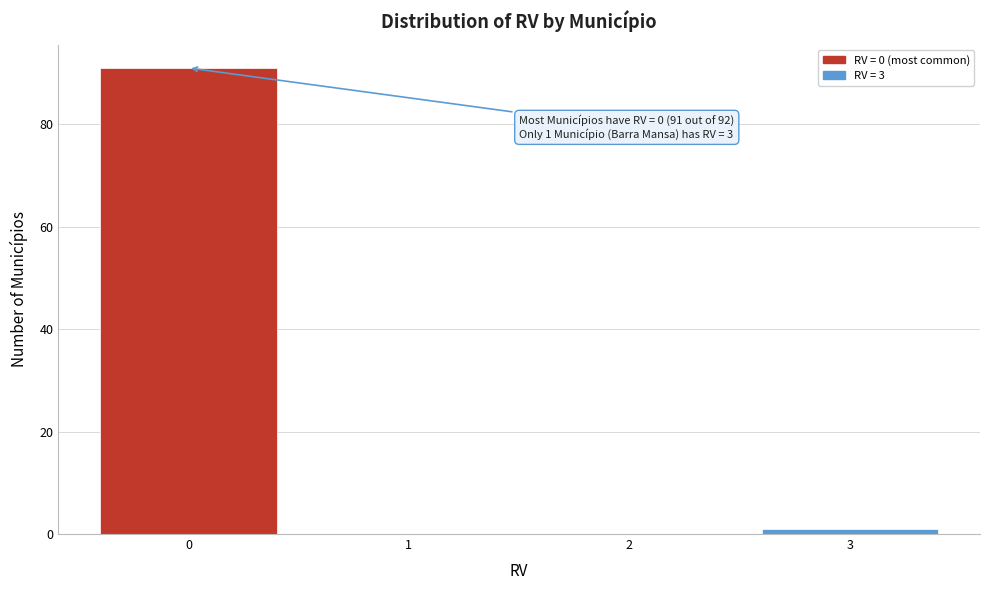

Which range on the x-axis has the tallest bar?

-0.5 to 0.5